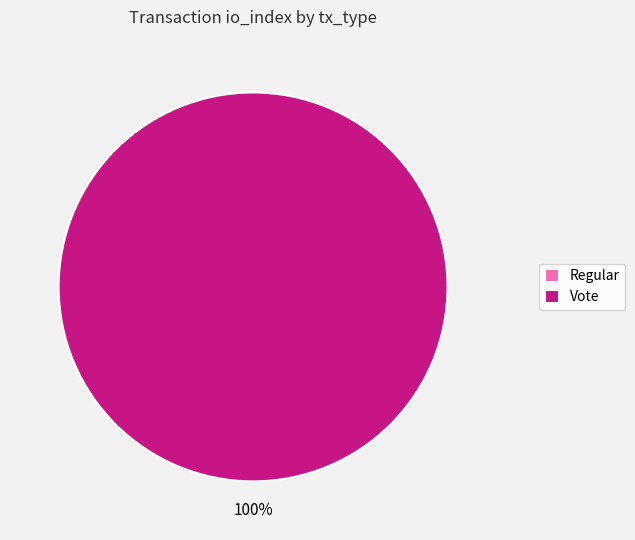

Rank the categories by value from highest to lowest.

Vote, Regular